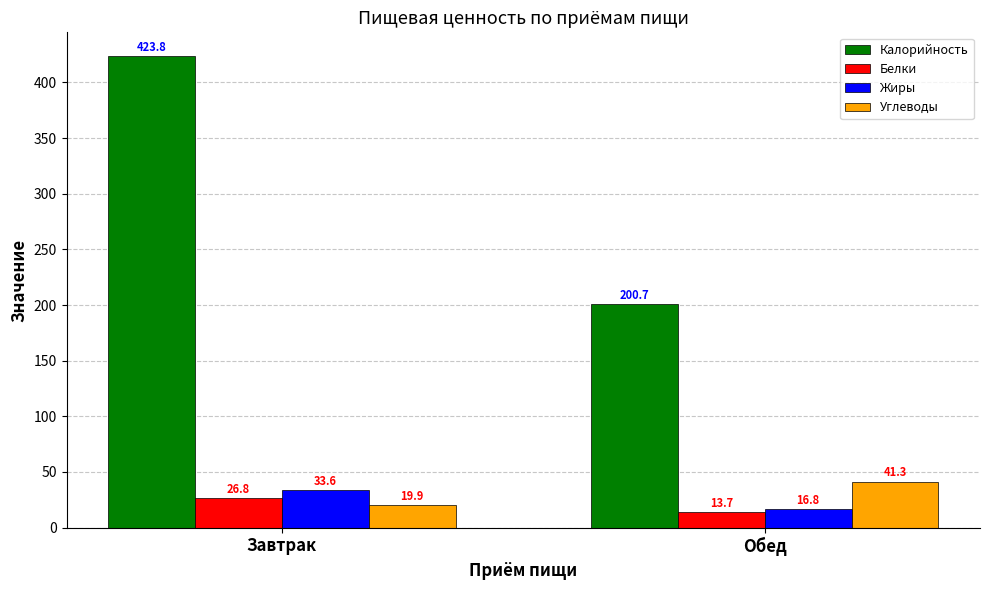

What is the sum of the Калорийность values at Завтрак and Обед?

624.6